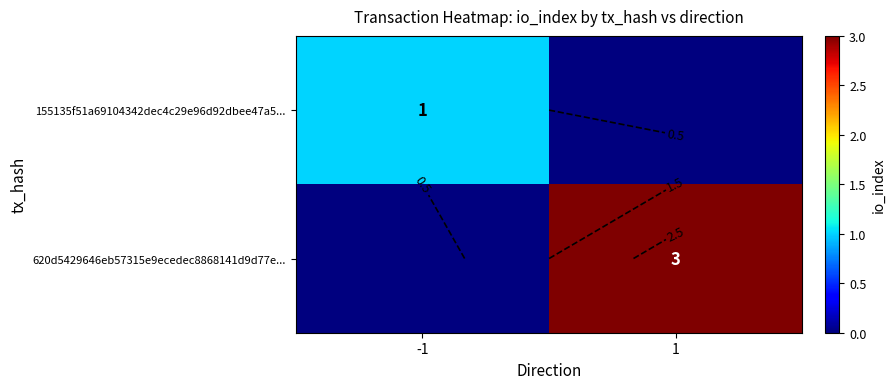

Is the value of 620d5429646eb57315e9ecedec8868141d9d77e... at -1 greater than the value of 155135f51a69104342dec4c29e96d92dbee47a5... at 1?

No